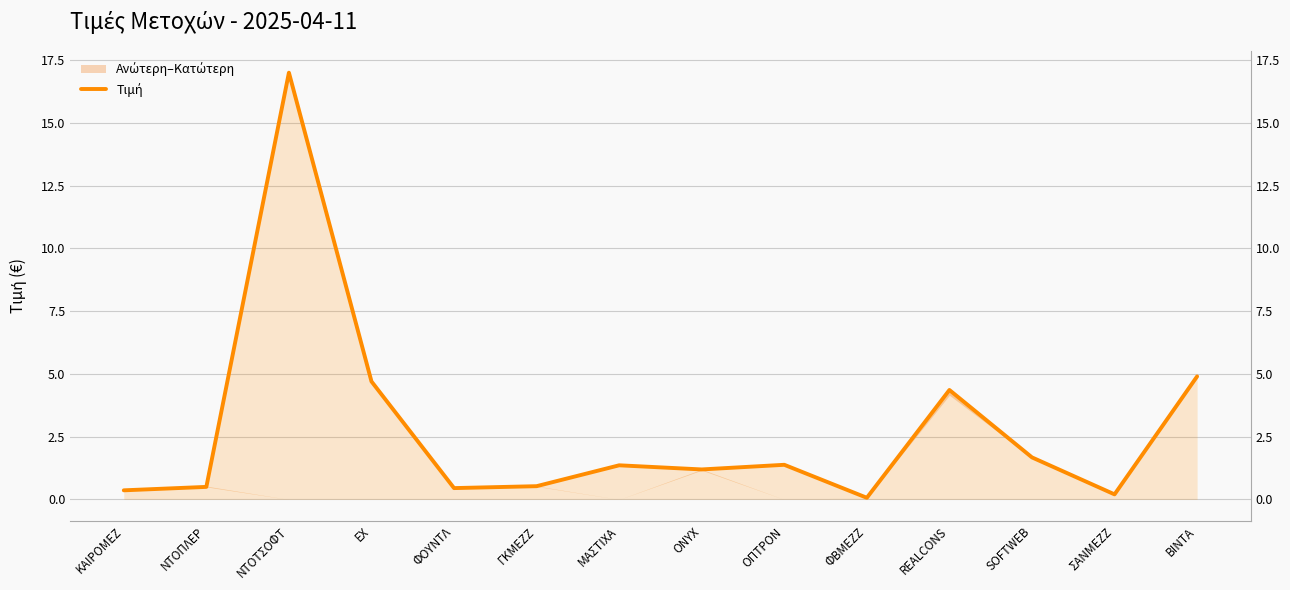

At which label is the value closest to 8?

ΒΙΝΤΑ